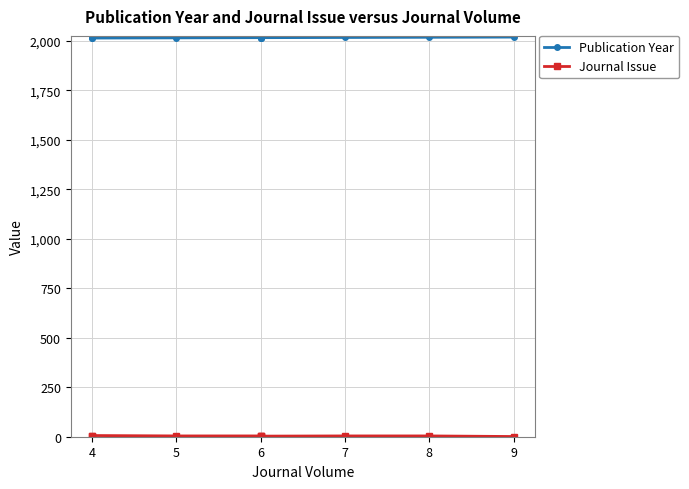

The Publication Year series shows 1085 at 6. True or false?

False